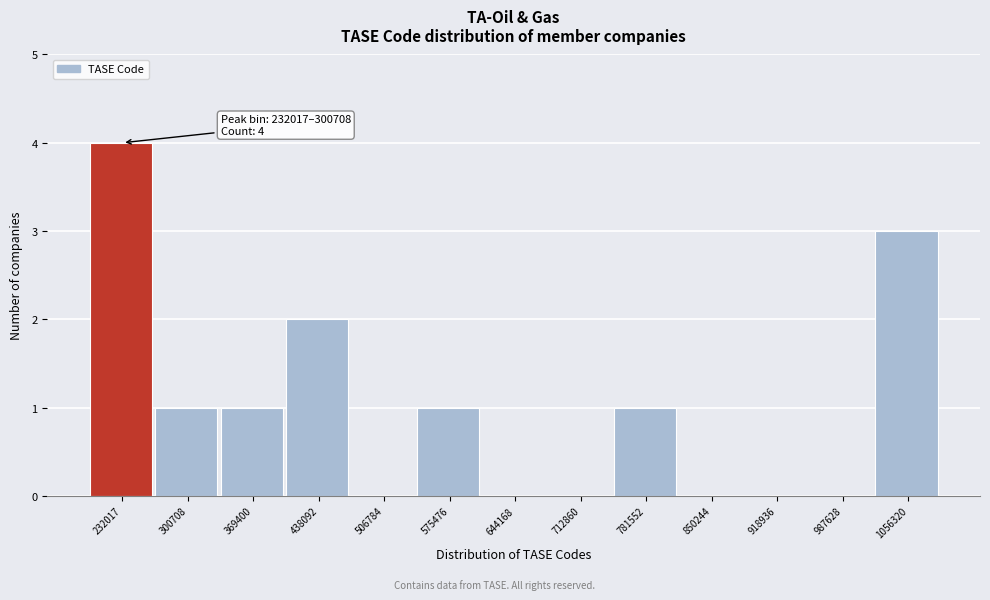

Reading left to right, transcribe all the data shown in this chart.

232017=4	300708=1	369400=1	438092=2	506784=0	575476=1	644168=0	712860=0	781552=1	850244=0	918936=0	987628=0	1056320=3